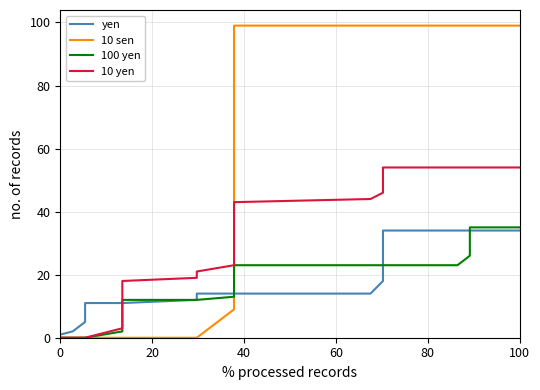

Which series has the widest spread of values?

10 sen